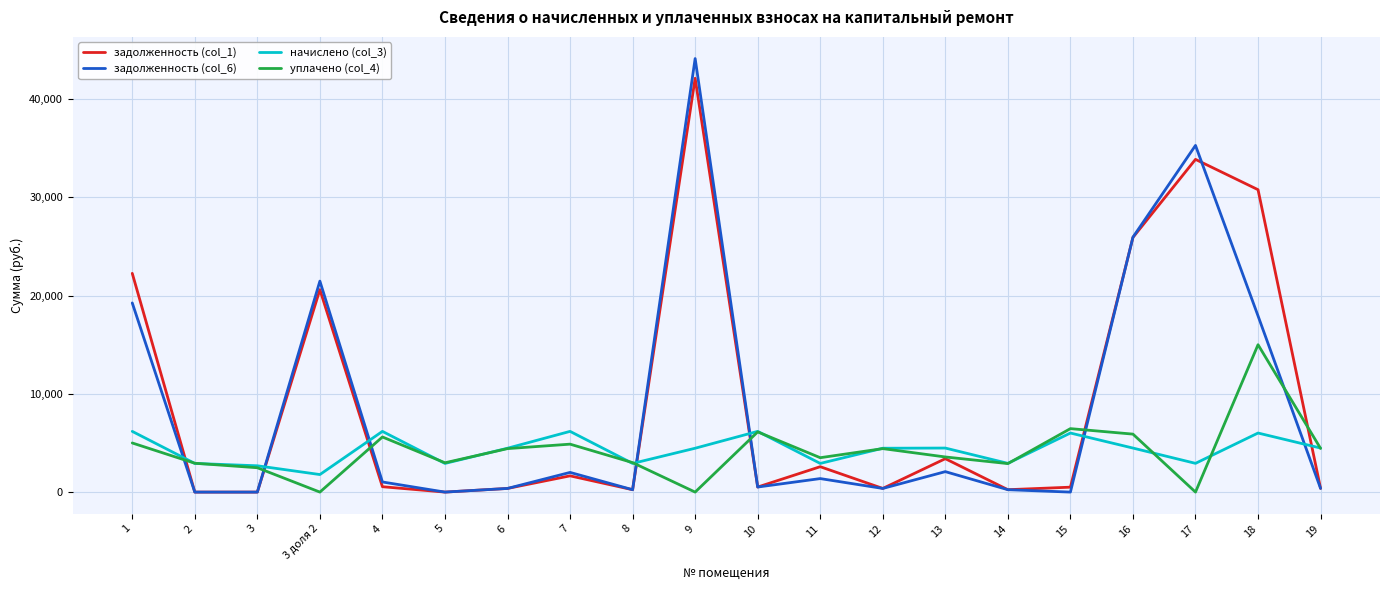

What is the maximum value shown in the chart?

44121.7